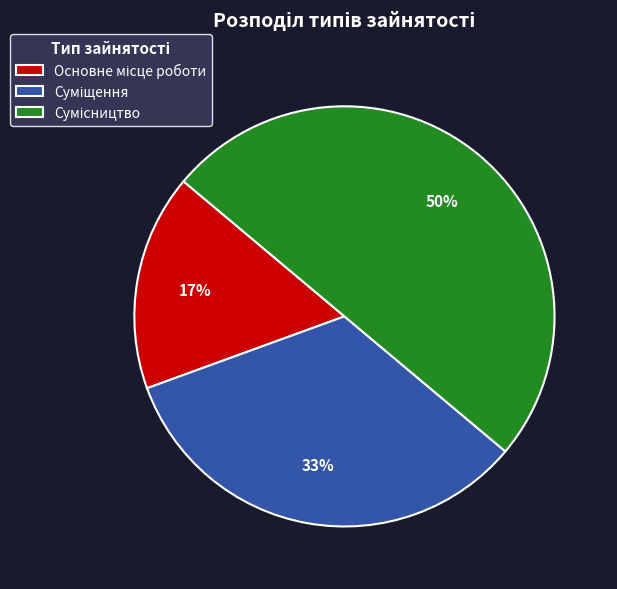

To the nearest percent, what is the difference between the largest and smallest slice percentages?

33%